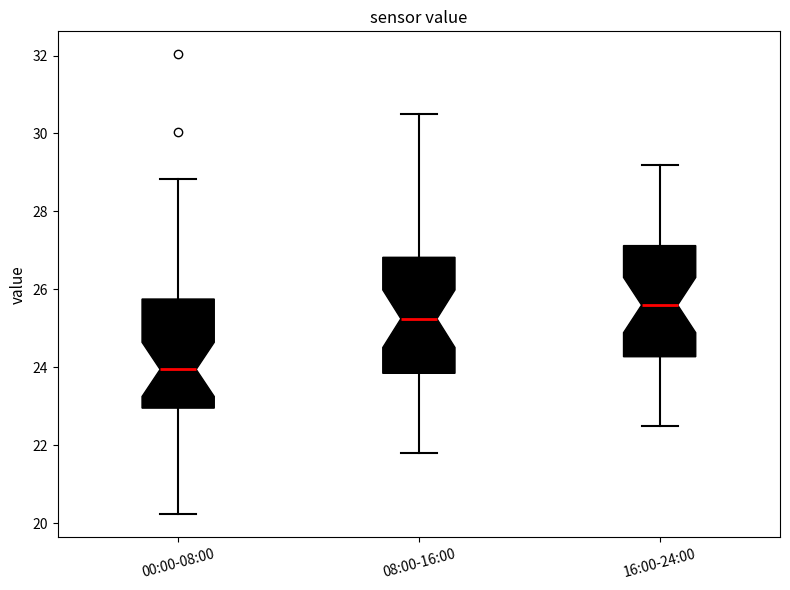

Reading left to right, transcribe this box plot: for each box, give where its median line is, the range the box spans, and where its two whiskers end, as read against the y-axis. The values are not printed on the chart, so give them approximately, as read against the axis.

00:00-08:00: median 24.0, box 23.0 to 25.8, whiskers 20.2 to 28.8
08:00-16:00: median 25.2, box 23.8 to 26.8, whiskers 21.8 to 30.6
16:00-24:00: median 25.6, box 24.2 to 27.2, whiskers 22.6 to 29.2